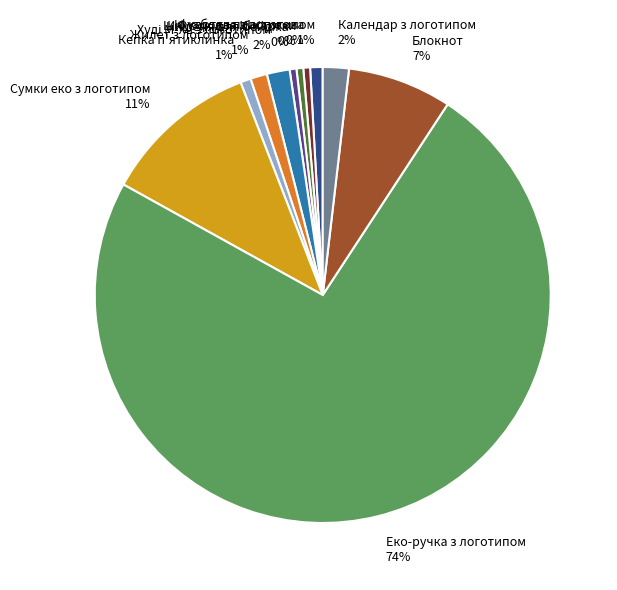

What is the largest slice in the pie chart?

Еко-ручка з логотипом